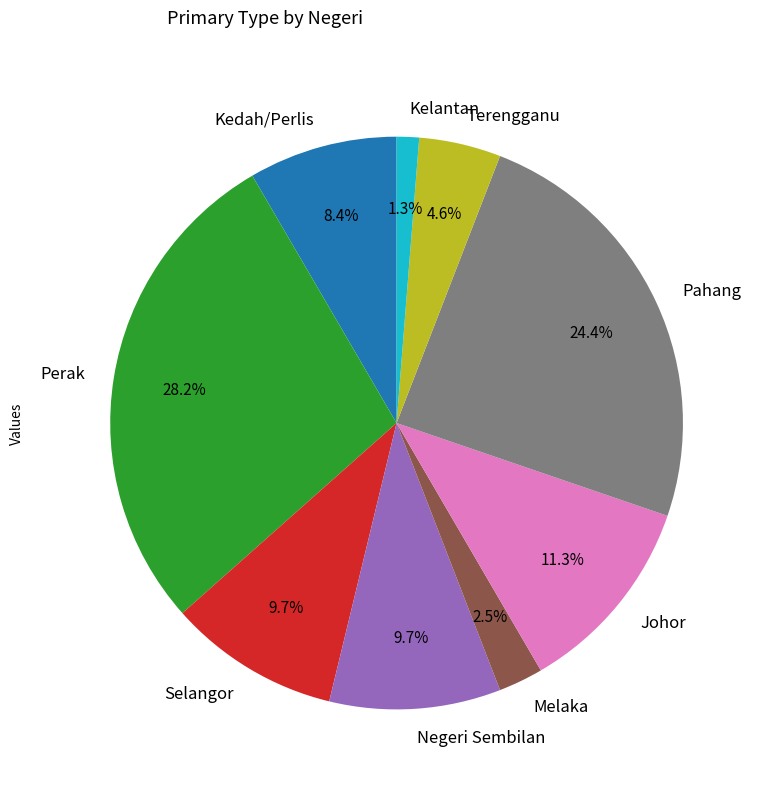

Approximately how many times larger is the value at Selangor compared to Perak?

0.3